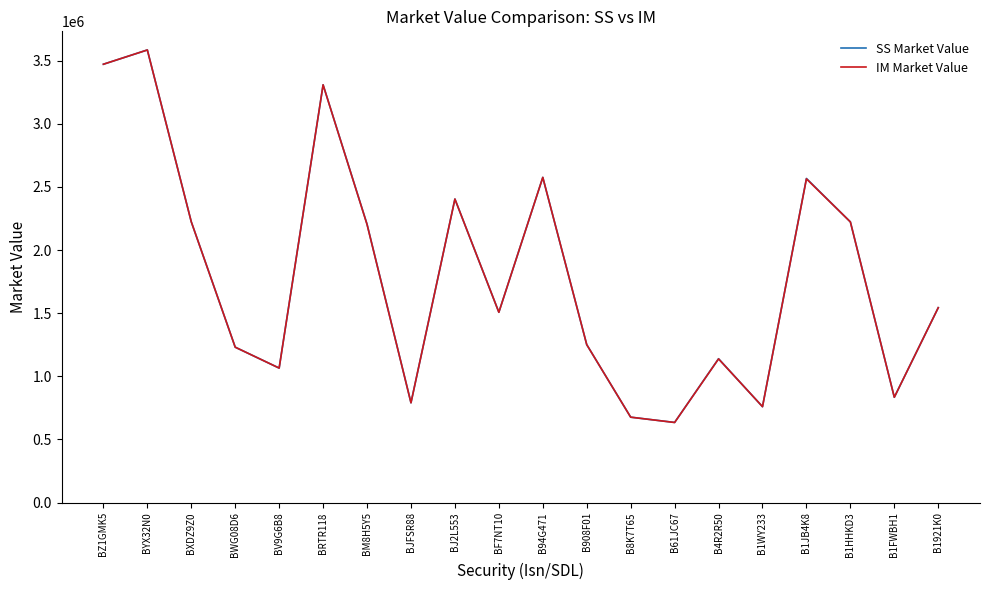

What is the total value across all series at BXDZ9Z0?

4447375.2